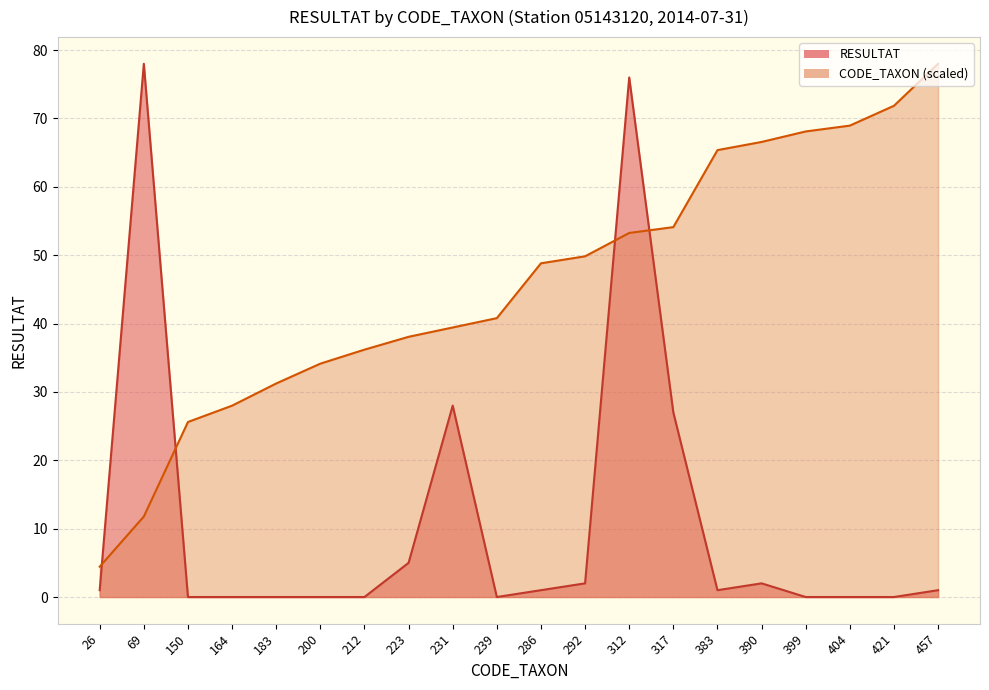

At how many categories does at least one series exceed 22?

19